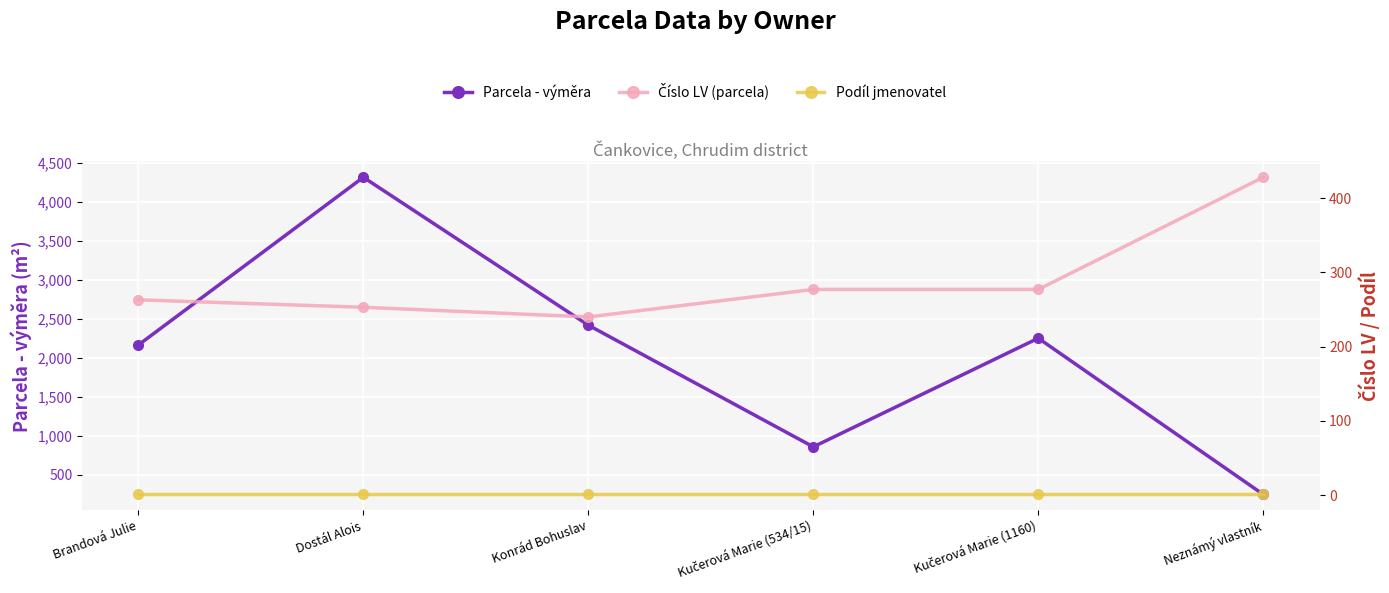

What are all the series names shown in the legend?

Parcela - výměra, Číslo LV (parcela), Podíl jmenovatel